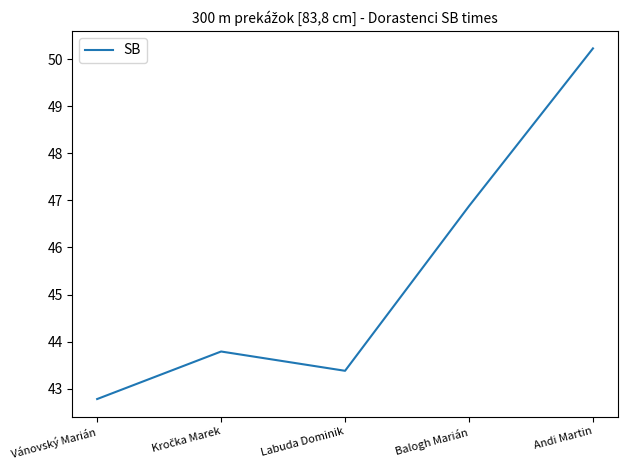

Between Andi Martin and Labuda Dominik, which is larger?

Andi Martin